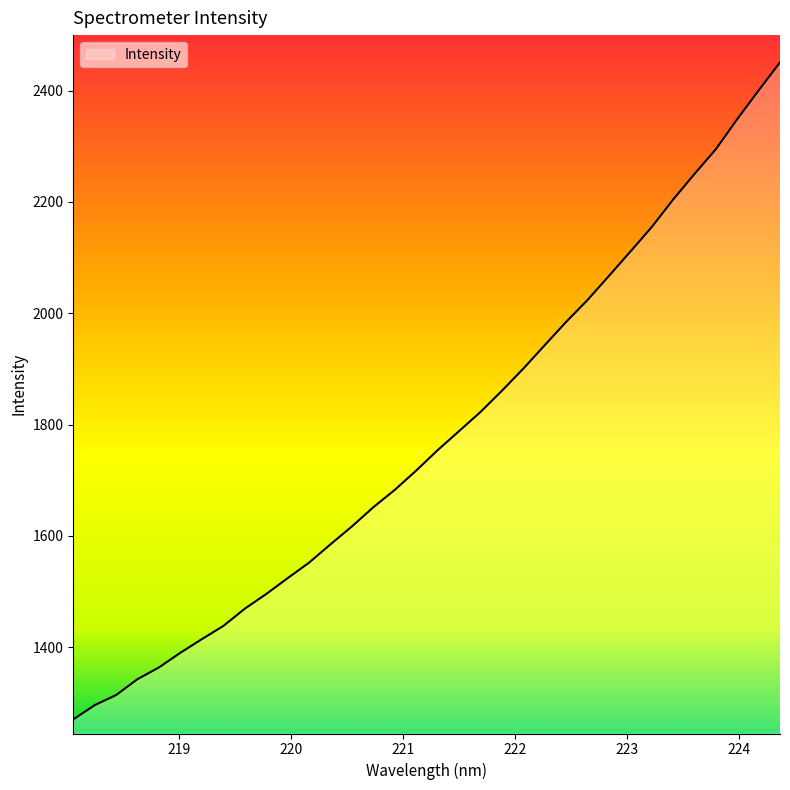

What is the maximum value shown in the chart?

2450.8